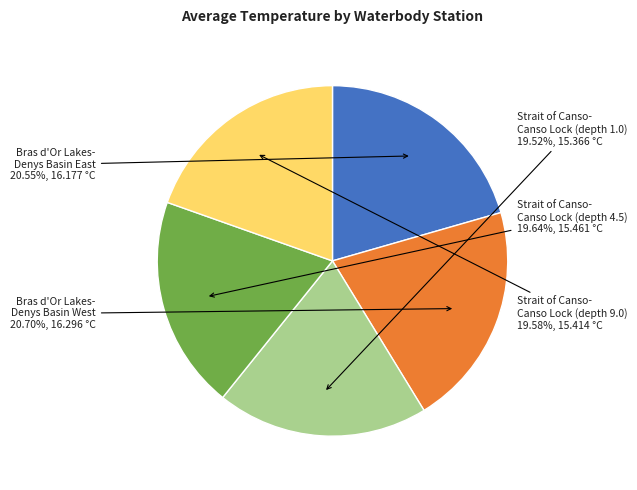

Does any single category account for the majority?

No